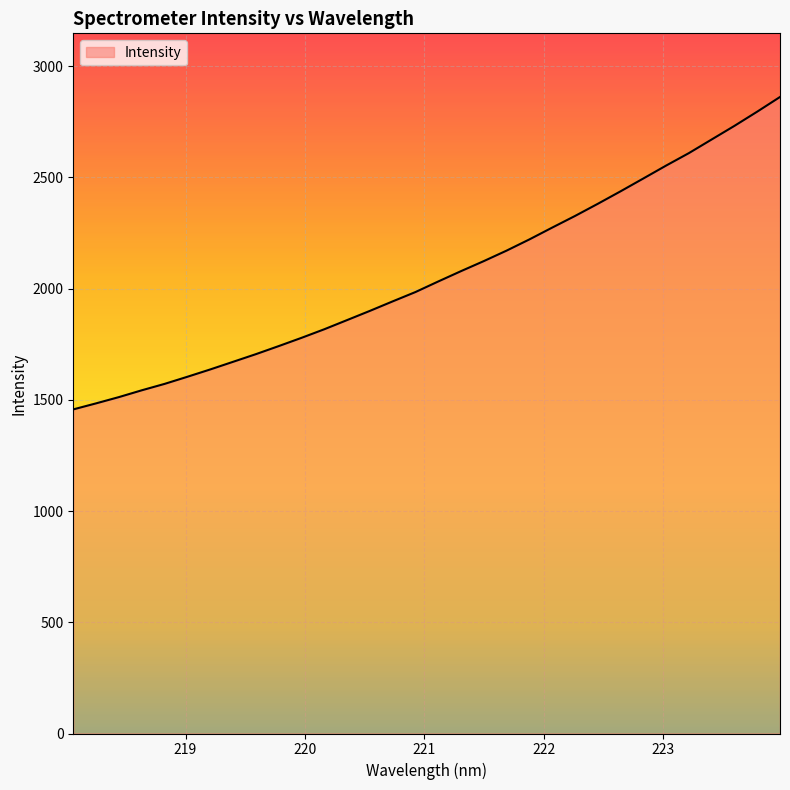

What is the maximum value shown in the chart?

2861.2